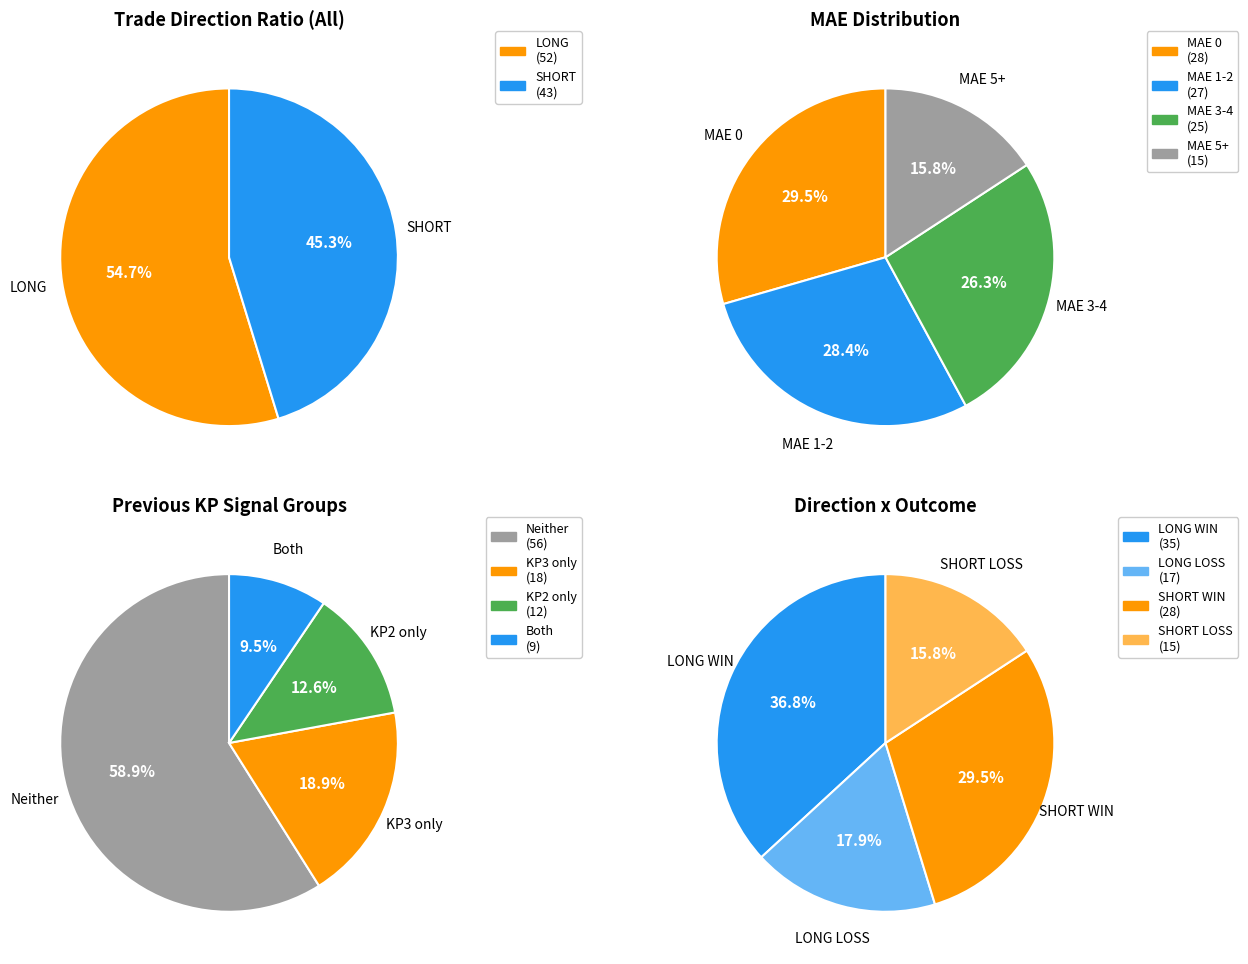

Rank the categories by value from lowest to highest.

SHORT, LONG